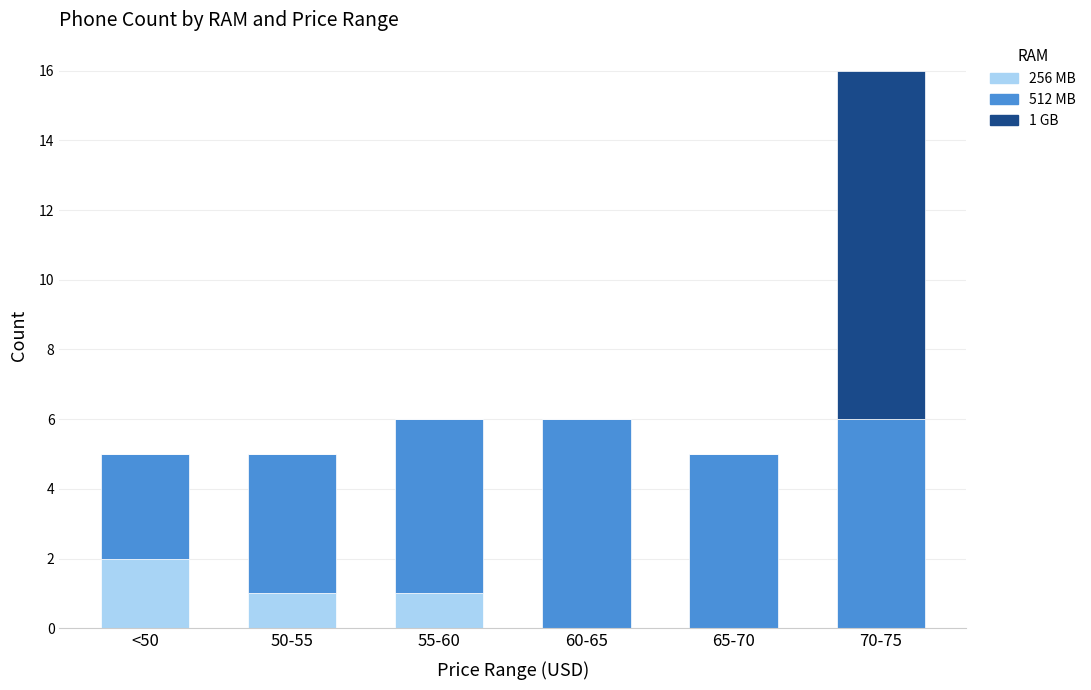

What are all the series names shown in the legend?

256 MB, 512 MB, 1 GB